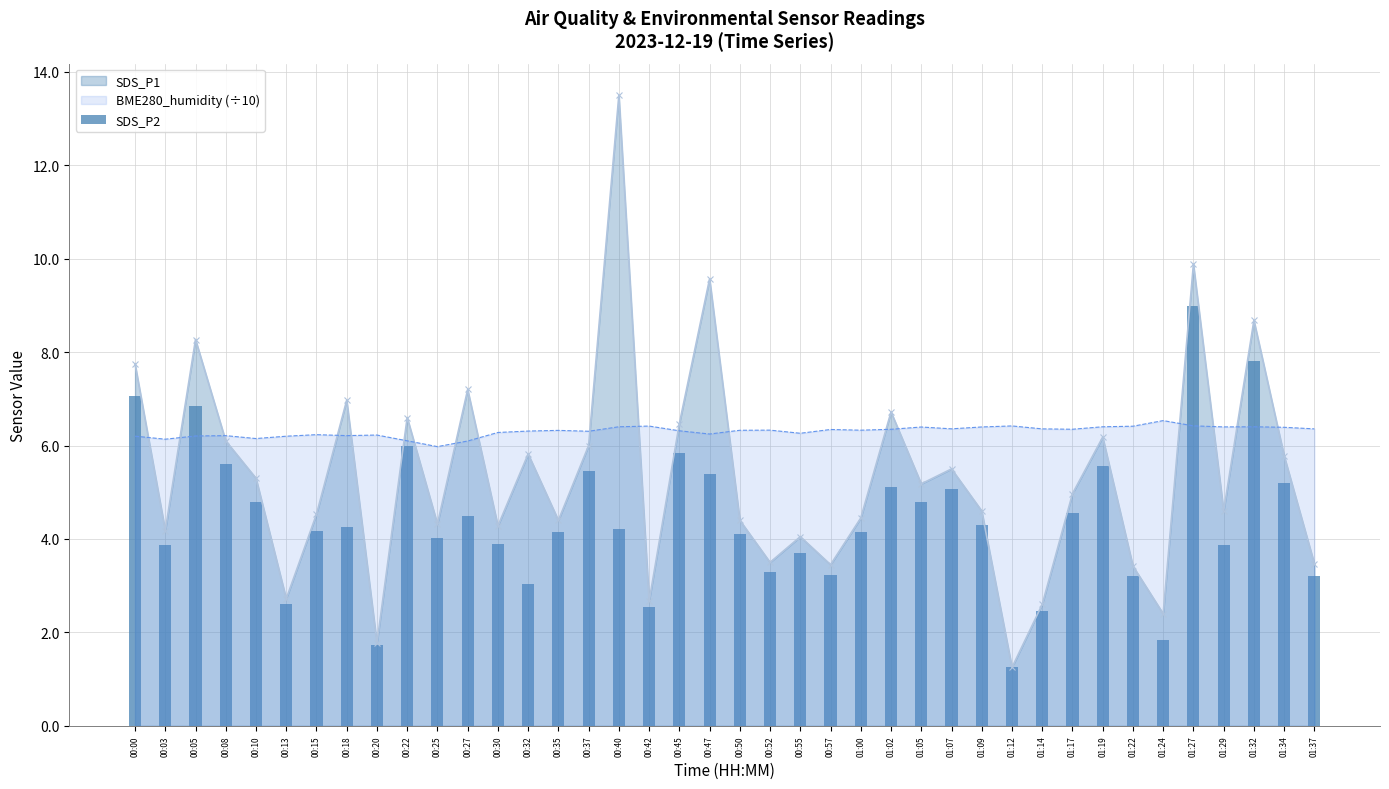

What is the label of the 18th bar from the right?

00:55